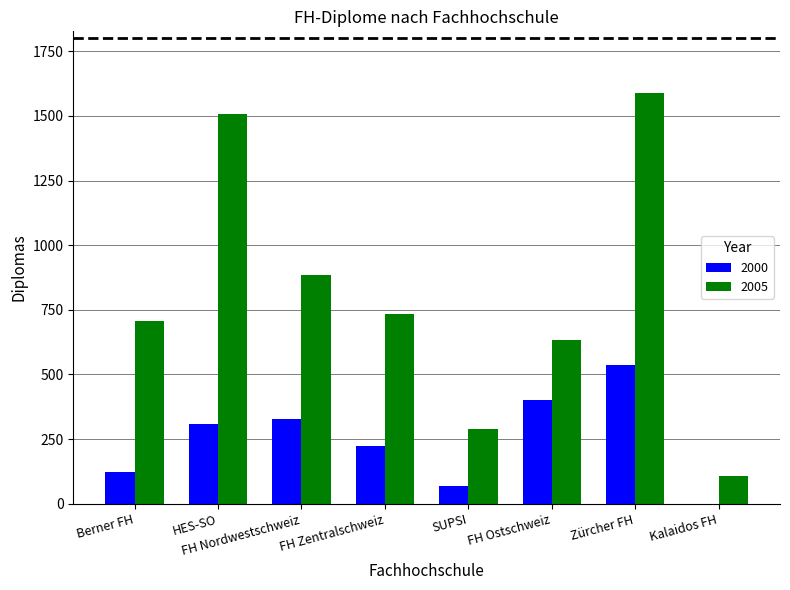

What is the maximum value for 2000?

536